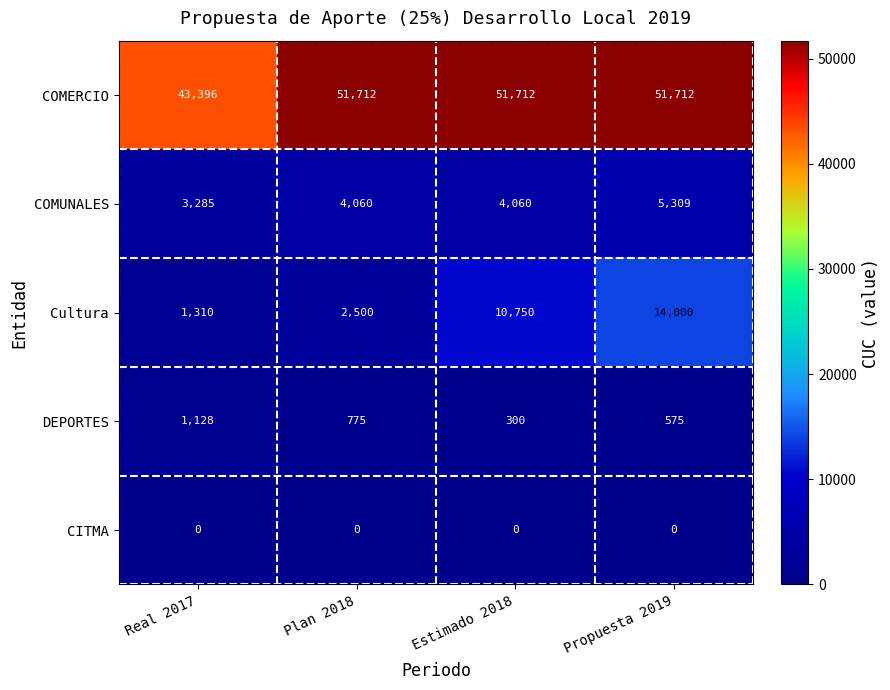

Count the number of categories in the chart.

4